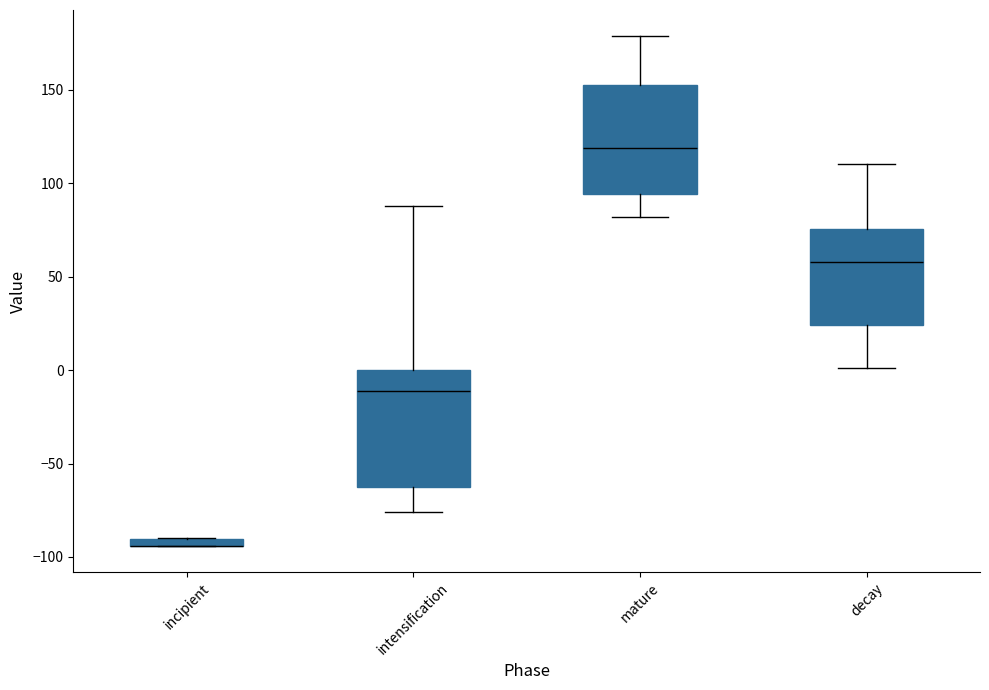

Where does the lower whisker of the box for decay end on the y-axis? The values are not printed on the chart, so give them approximately, as read against the axis.

0